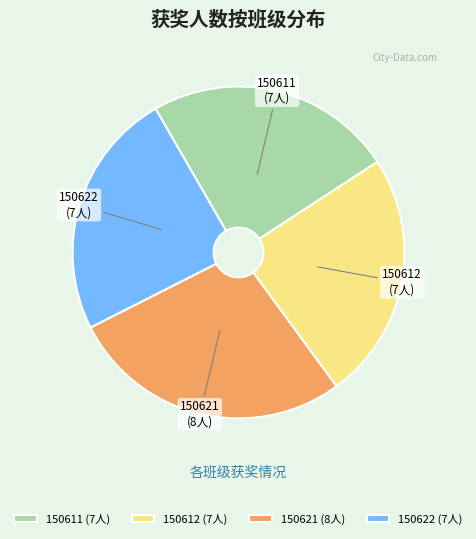

Does 150621 (8人) represent more than half of the total?

No